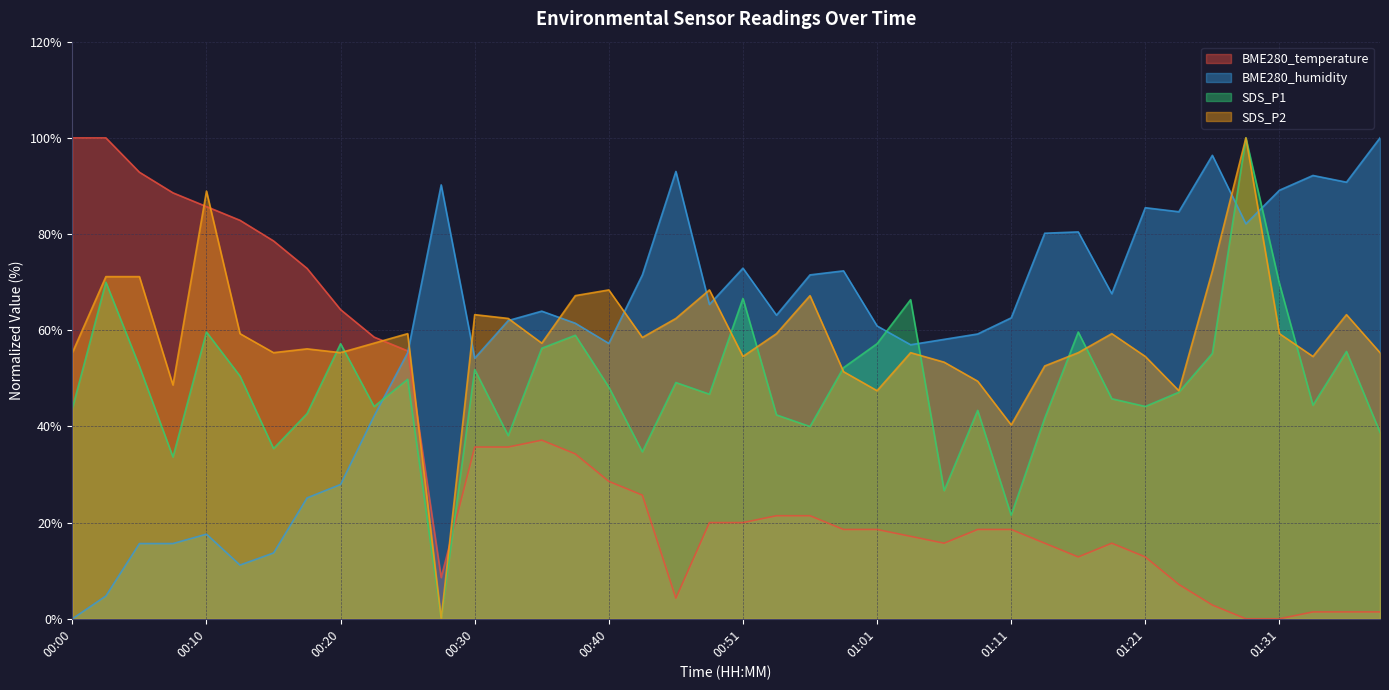

How many interior local peaks does the BME280_humidity series have?

10